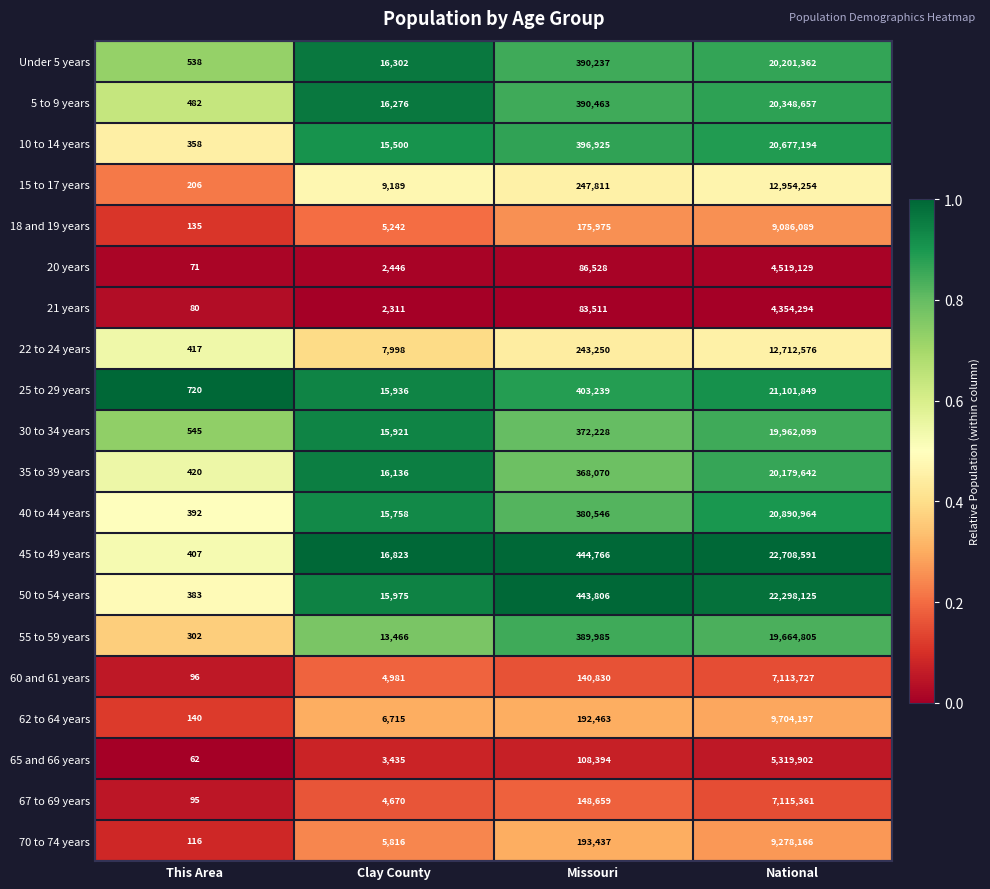

The value of 25 to 29 years at Clay County is 15936. True or false?

True